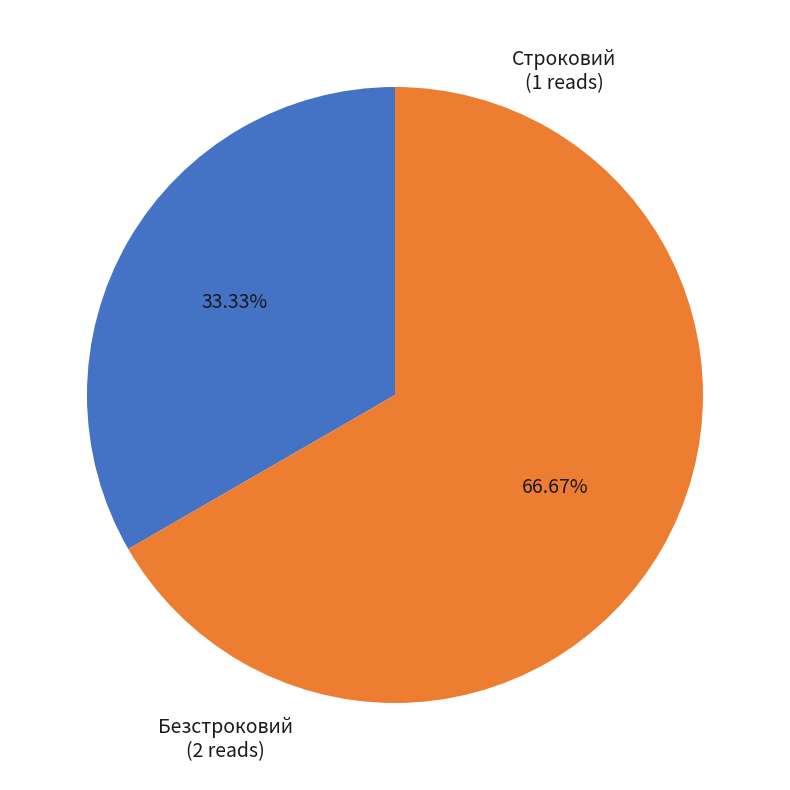

To the nearest percent, what is the average slice percentage?

50%